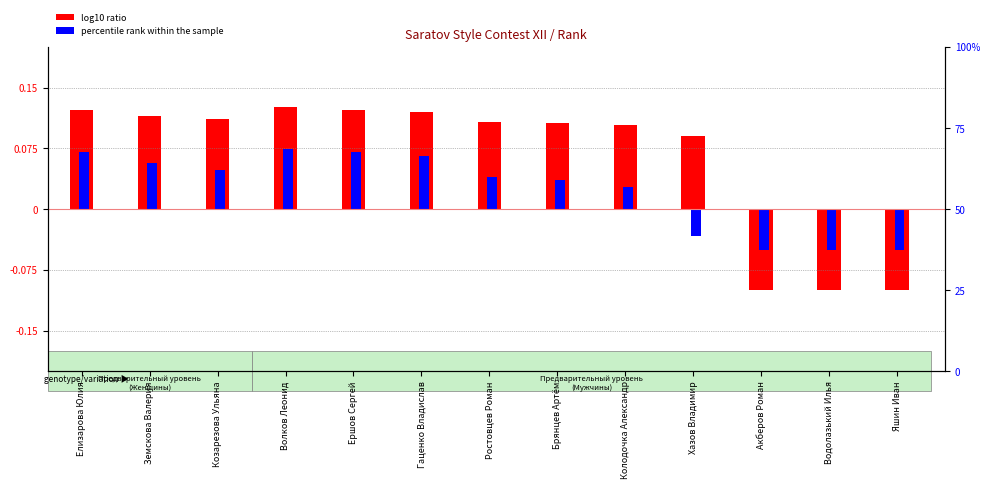

What is the maximum value shown in the chart?

0.1